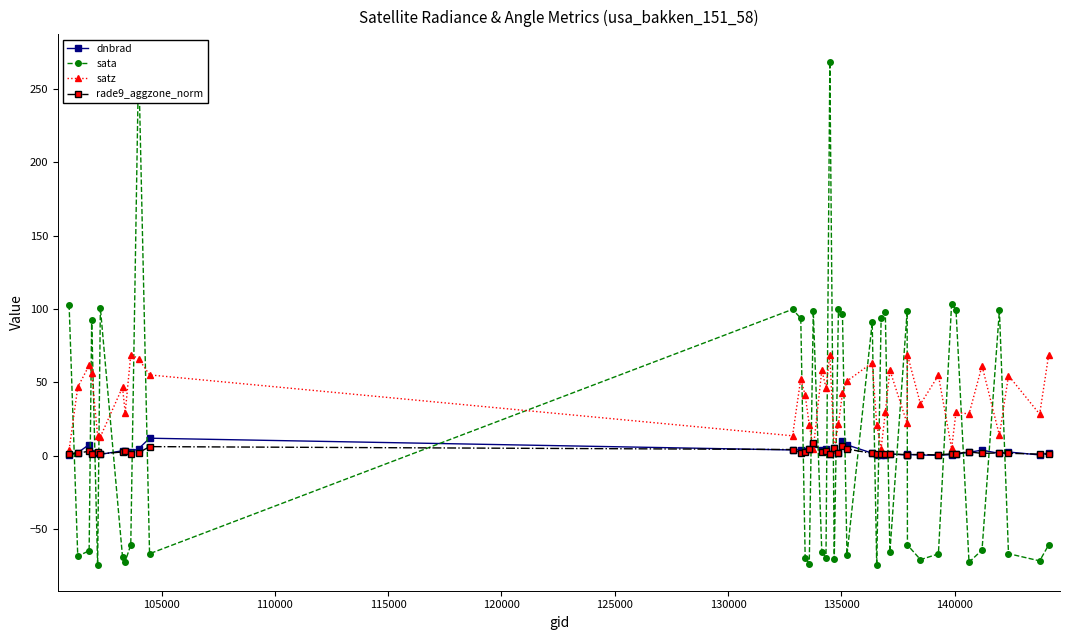

True or false: satz has more than 1 points higher than both neighbors.

True